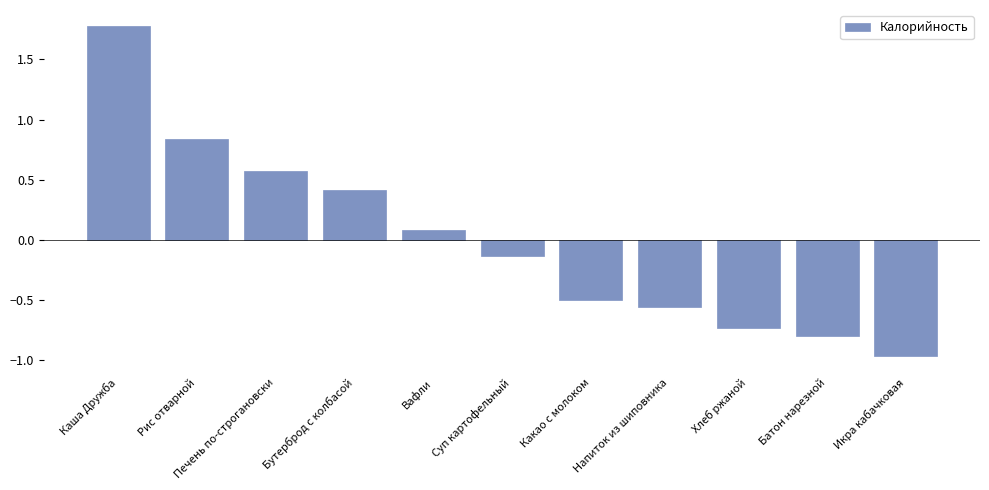

Which has a higher value, Рис отварной or Батон нарезной?

Рис отварной